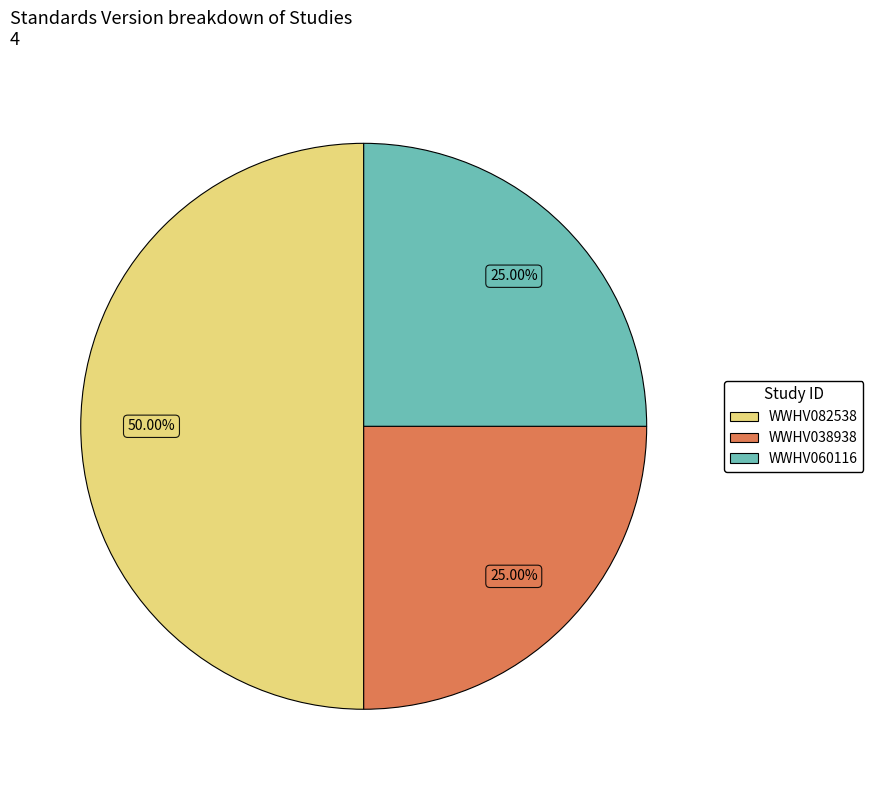

What is the largest slice in the pie chart?

WWHV082538